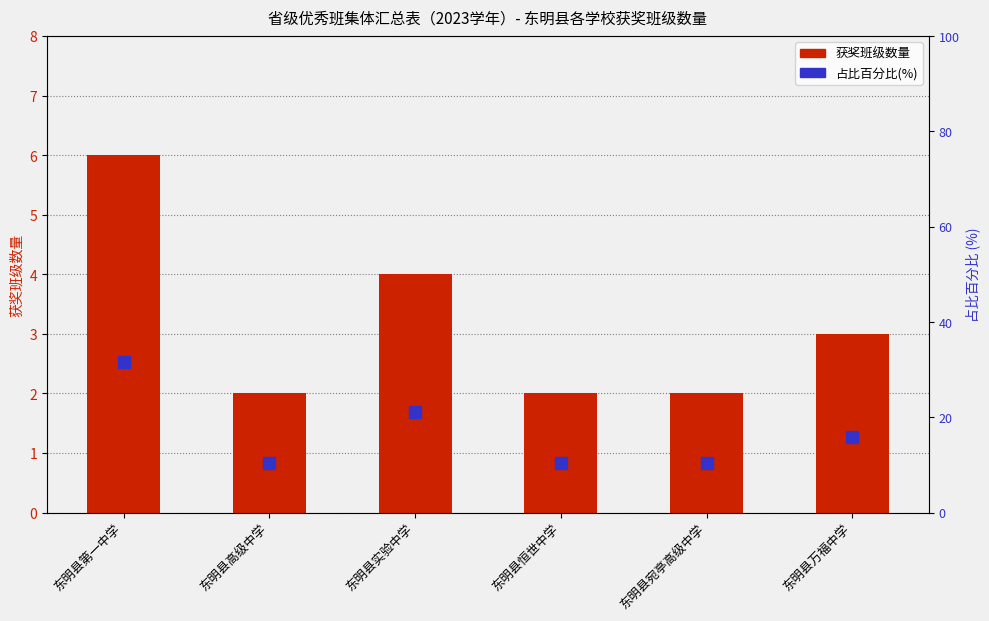

What is the average value of the 获奖班级数量 series?

3.2